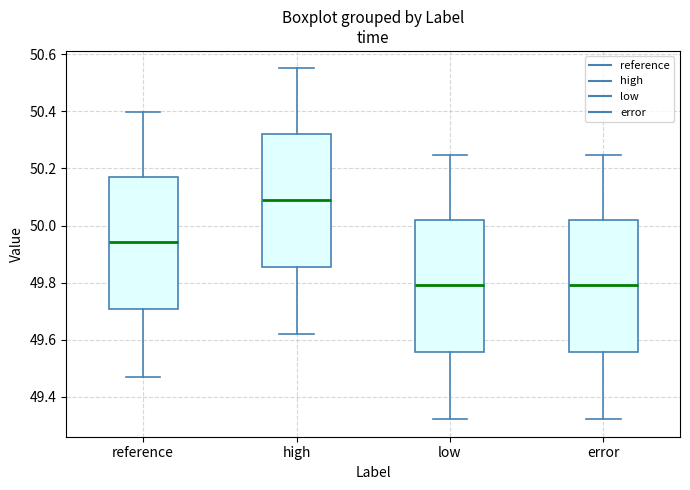

Reading left to right, transcribe this box plot: for each box, give where its median line is, the range the box spans, and where its two whiskers end, as read against the y-axis. The values are not printed on the chart, so give them approximately, as read against the axis.

reference: median 49.94, box 49.70 to 50.18, whiskers 49.48 to 50.40
high: median 50.10, box 49.86 to 50.32, whiskers 49.62 to 50.56
low: median 49.80, box 49.56 to 50.02, whiskers 49.32 to 50.24
error: median 49.80, box 49.56 to 50.02, whiskers 49.32 to 50.24